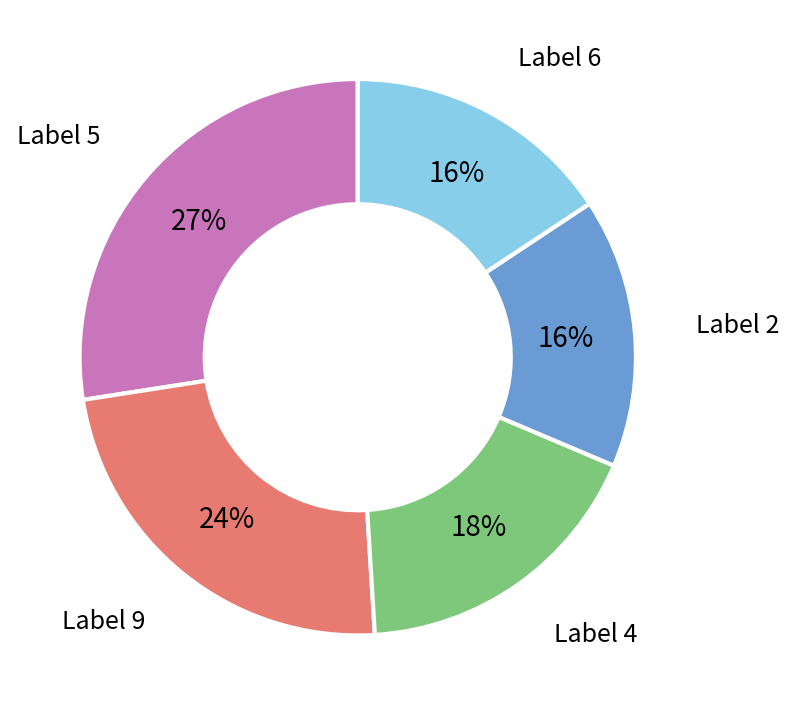

Does any single category account for the majority?

No